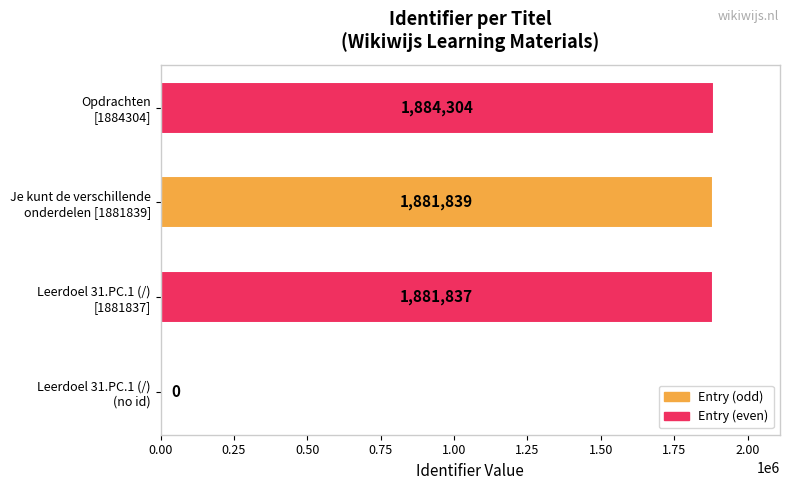

What is the sum of all values?

5647980